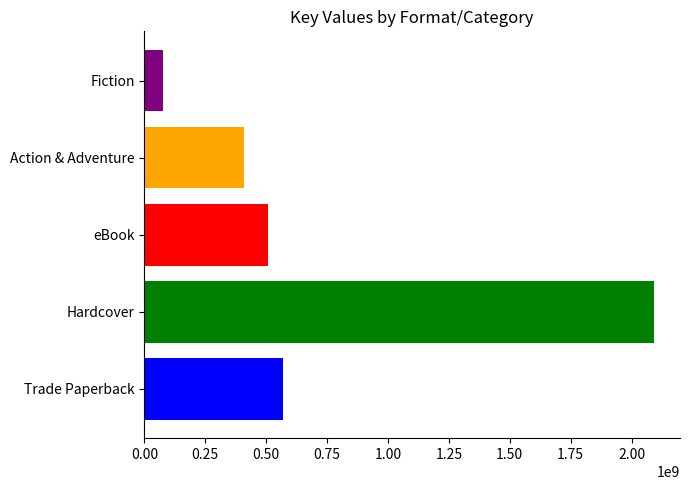

What is the greatest value displayed?

2094184322